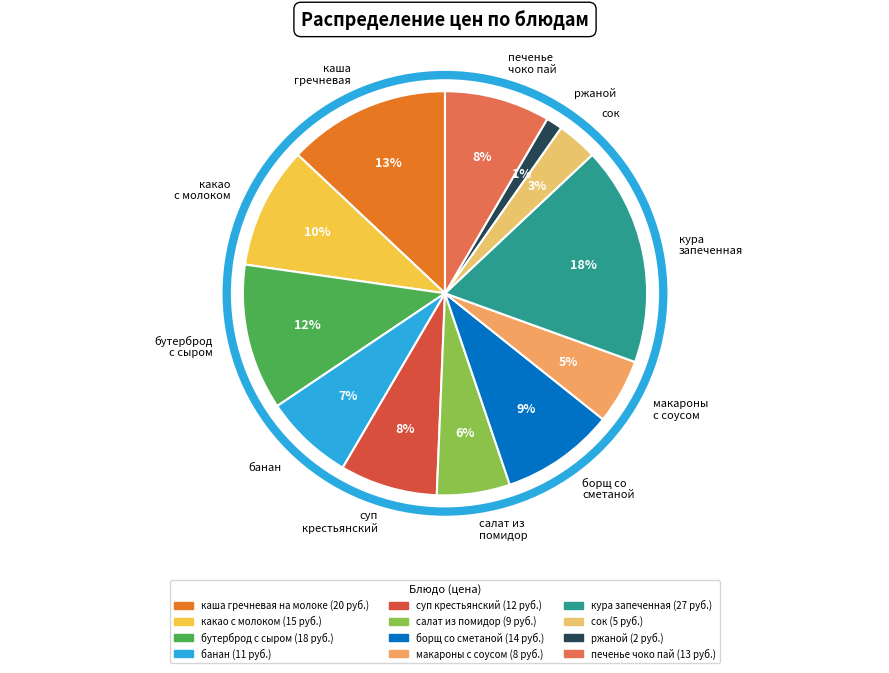

True or false: сок accounts for 3% of the total.

True